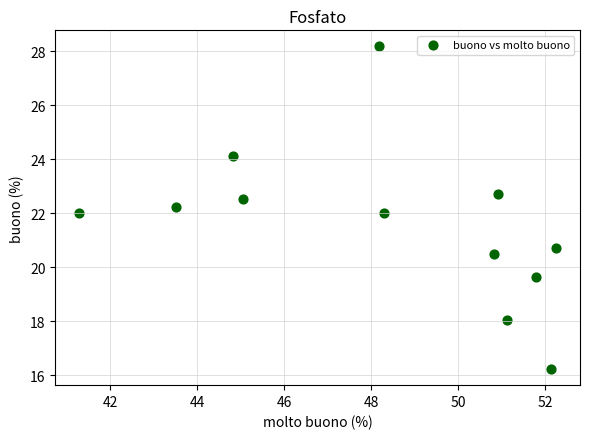

What is the average X value?

48.3